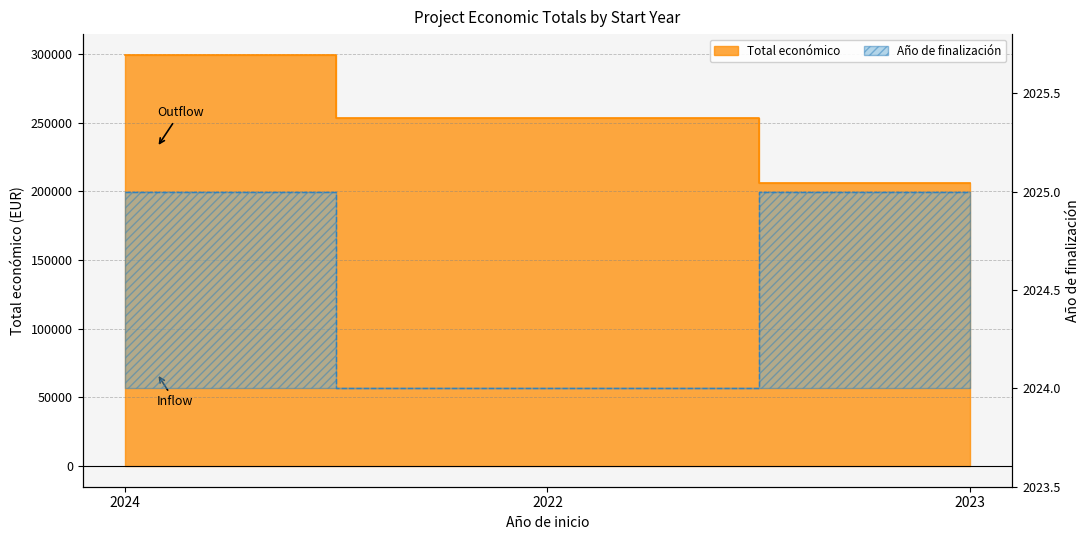

What is the maximum value shown in the chart?

299342